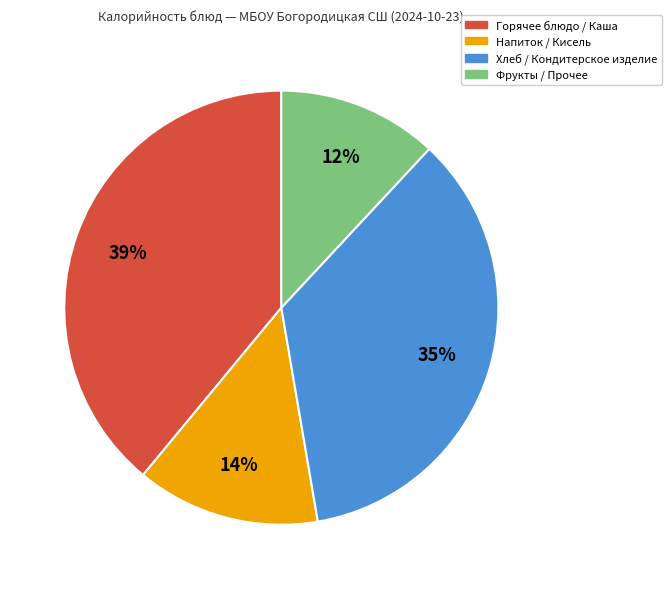

To the nearest percent, what is the difference between the largest and smallest slice percentages?

27%